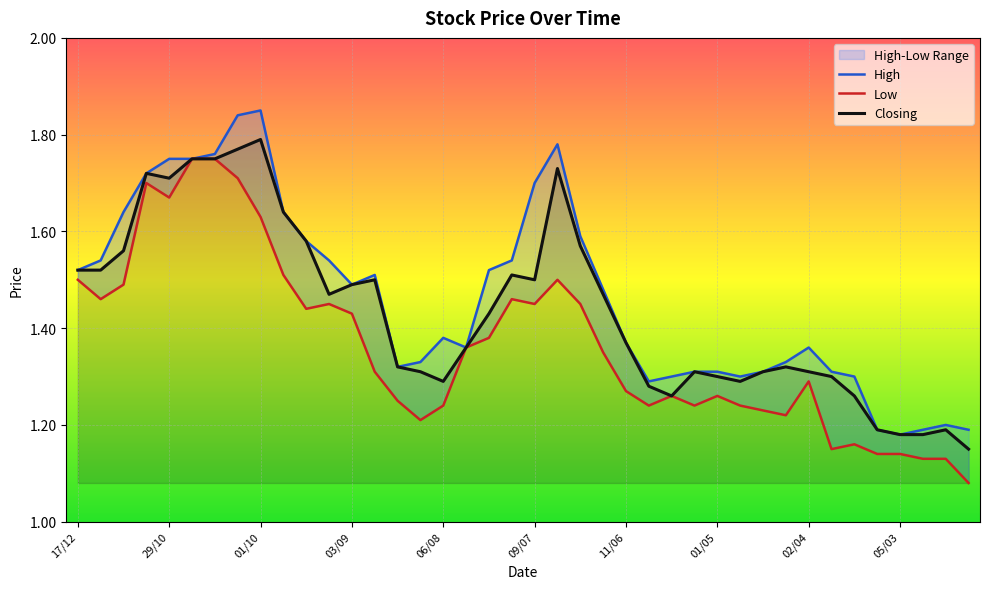

How many data points does each series have?

40